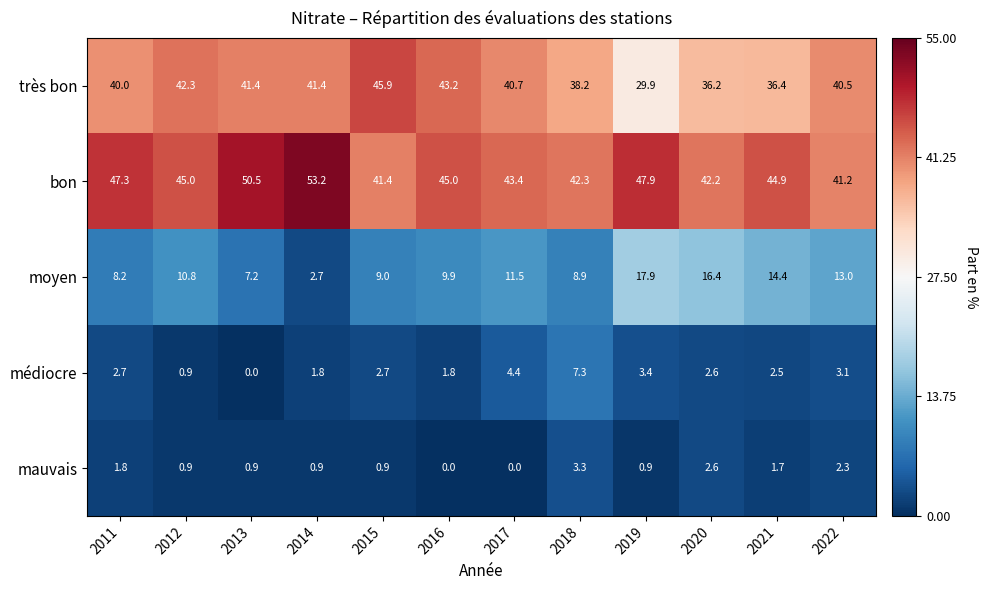

At how many categories does at least one series exceed 8?

12